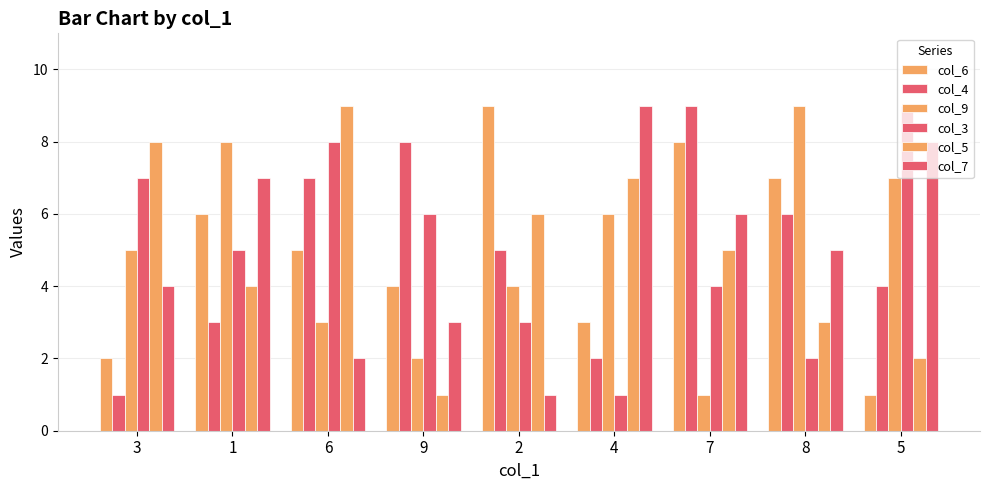

Reading left to right, list all the values displayed in this chart.

col_6: 3=2	1=6	6=5	9=4	2=9	4=3	7=8	8=7	5=1
col_4: 3=1	1=3	6=7	9=8	2=5	4=2	7=9	8=6	5=4
col_9: 3=5	1=8	6=3	9=2	2=4	4=6	7=1	8=9	5=7
col_3: 3=7	1=5	6=8	9=6	2=3	4=1	7=4	8=2	5=9
col_5: 3=8	1=4	6=9	9=1	2=6	4=7	7=5	8=3	5=2
col_7: 3=4	1=7	6=2	9=3	2=1	4=9	7=6	8=5	5=8